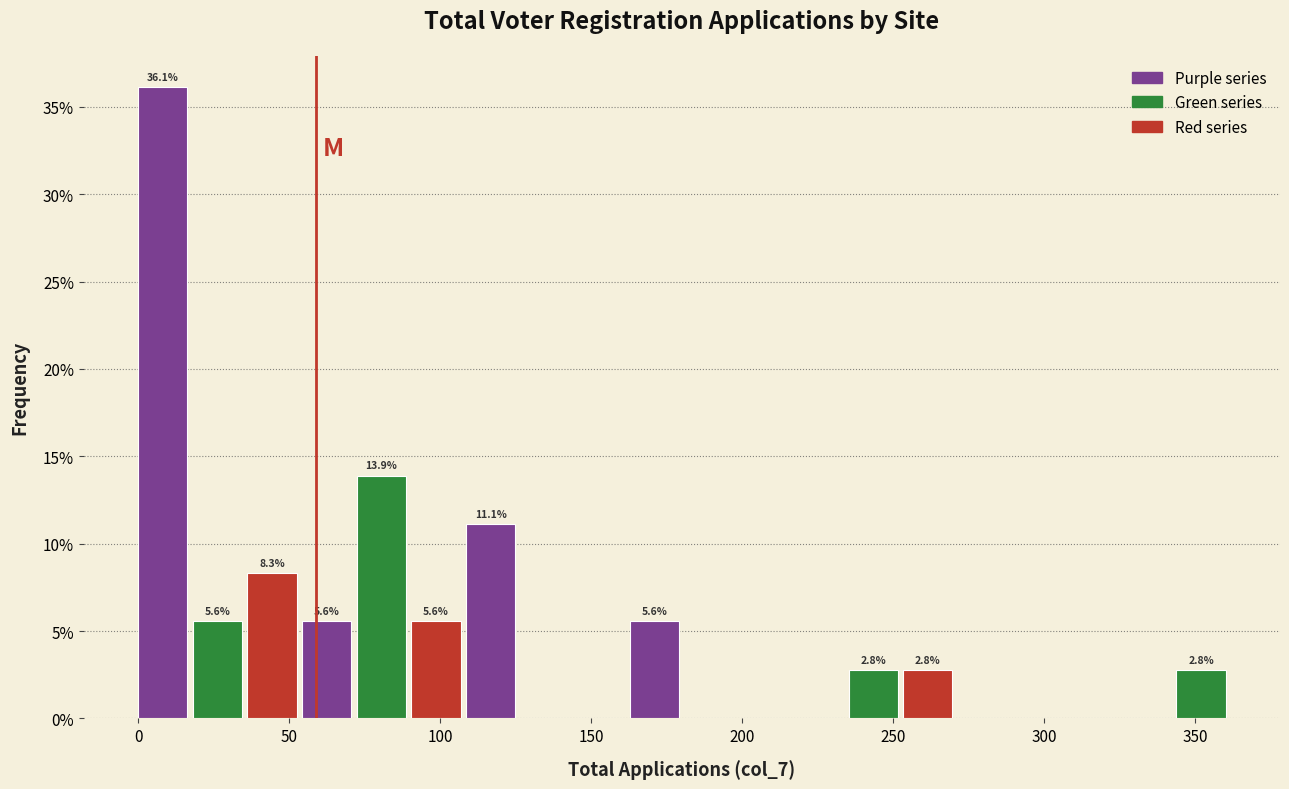

Read against the x-axis, roughly where is the centre of the tallest bar?

10